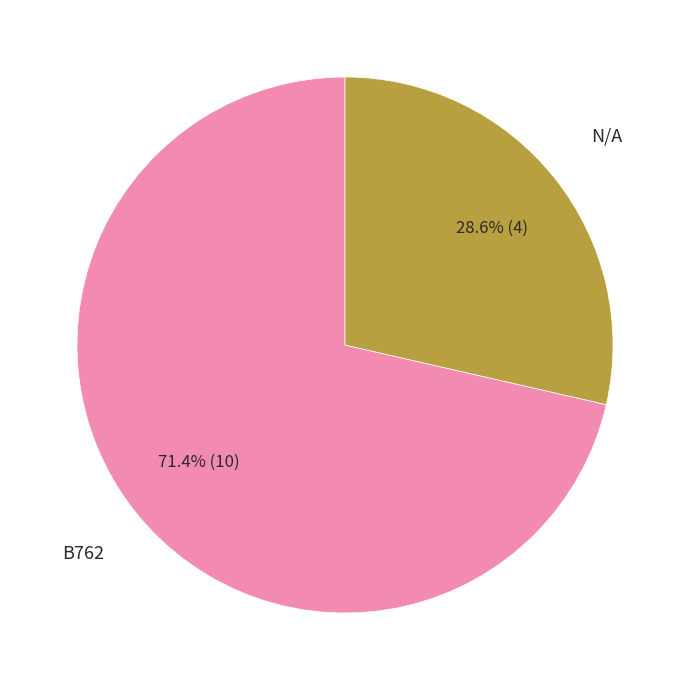

Does any single category account for the majority?

Yes